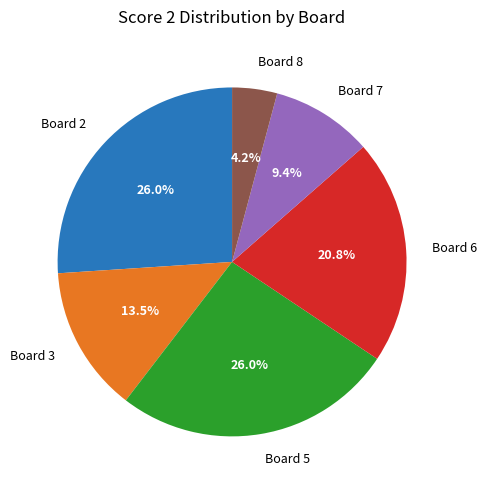

How many segments does this pie chart have?

6